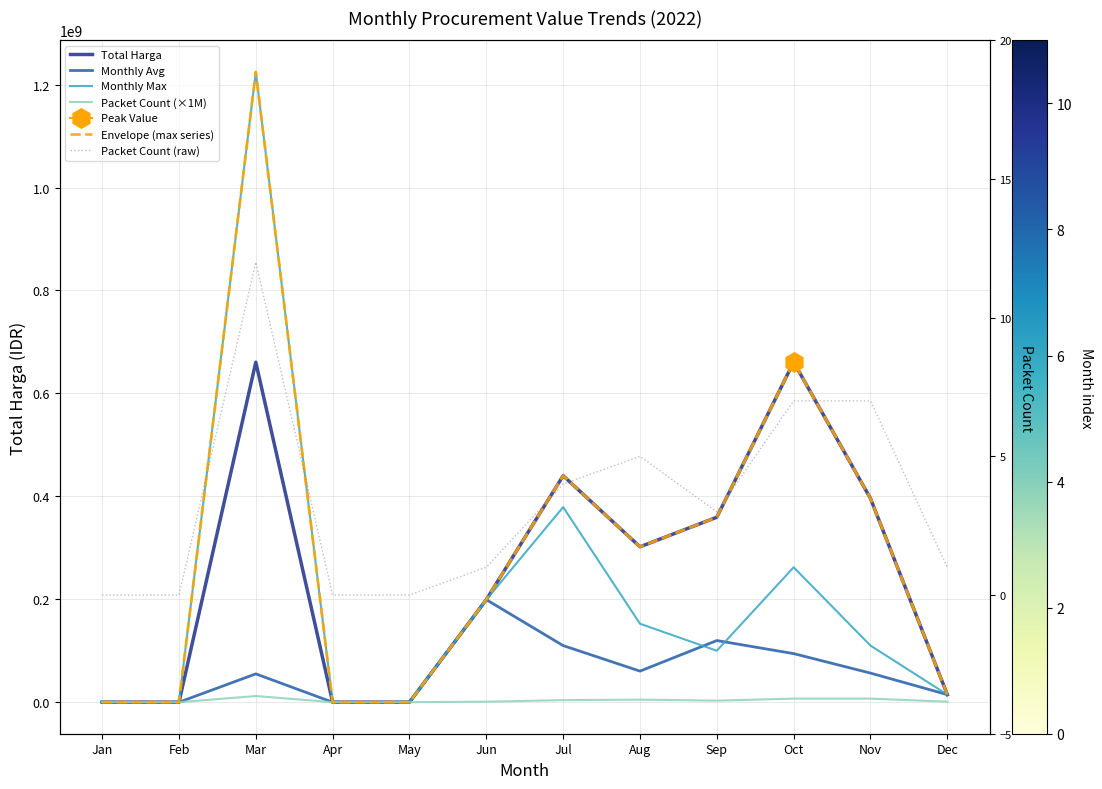

How many categories are shown in the chart?

12